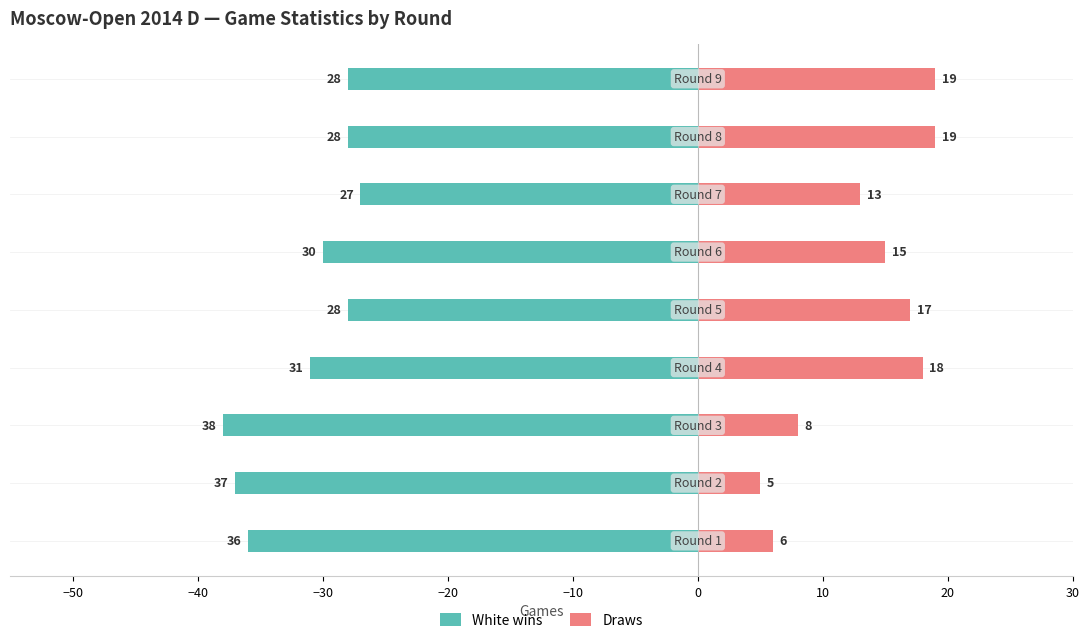

What is the greatest value displayed?

19